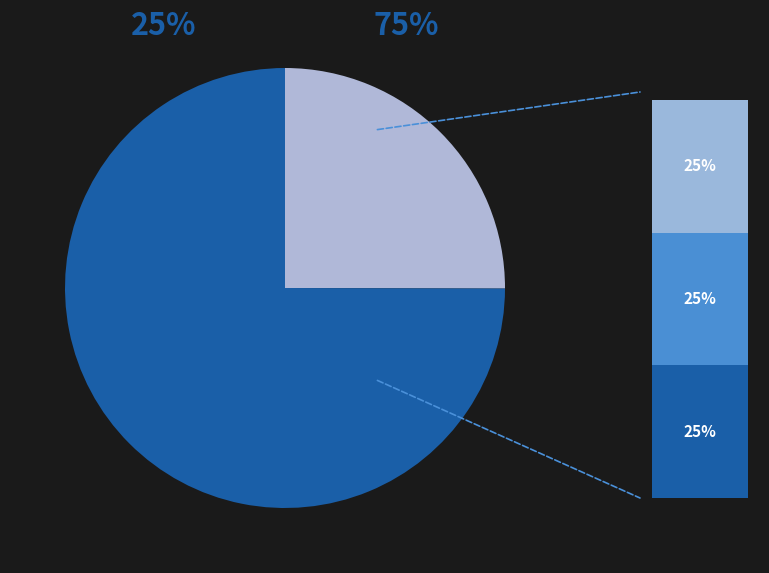

To the nearest percent, what percentage of the pie is 1?

25%